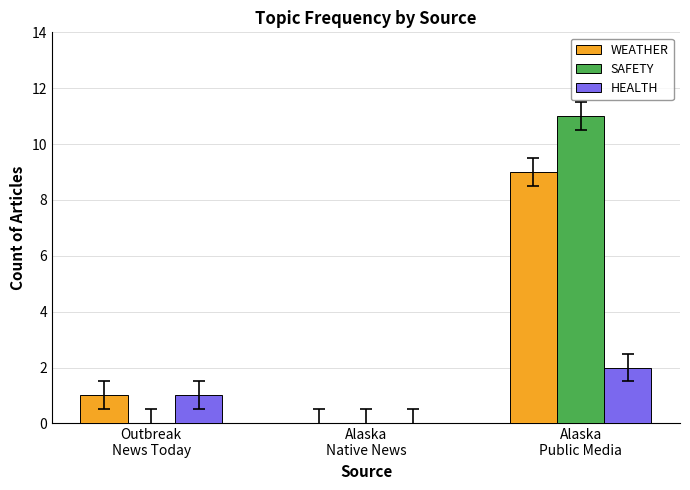

Count the number of categories in the chart.

3